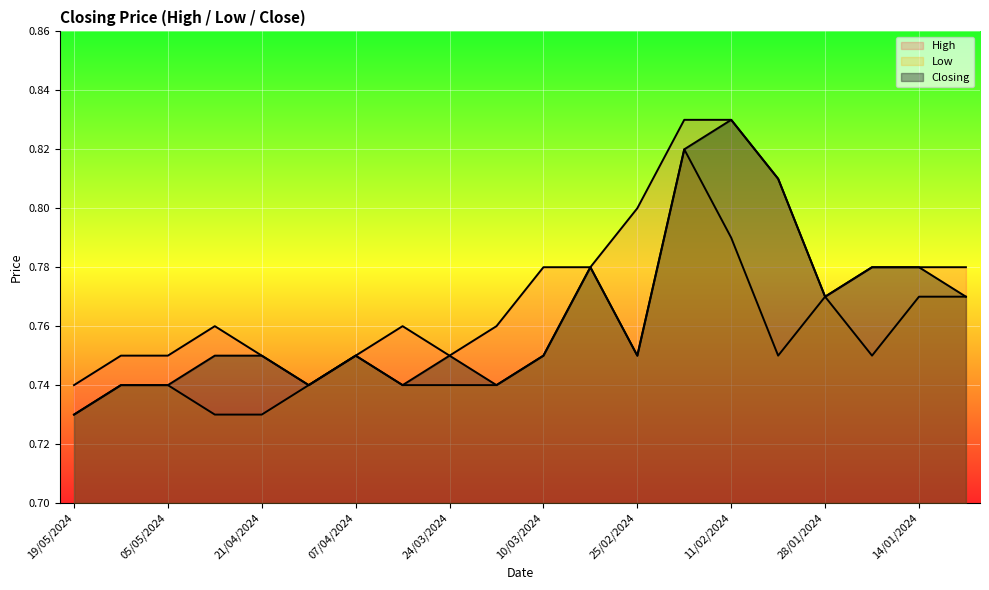

What value does the High series have at 07/04/2024?

0.8